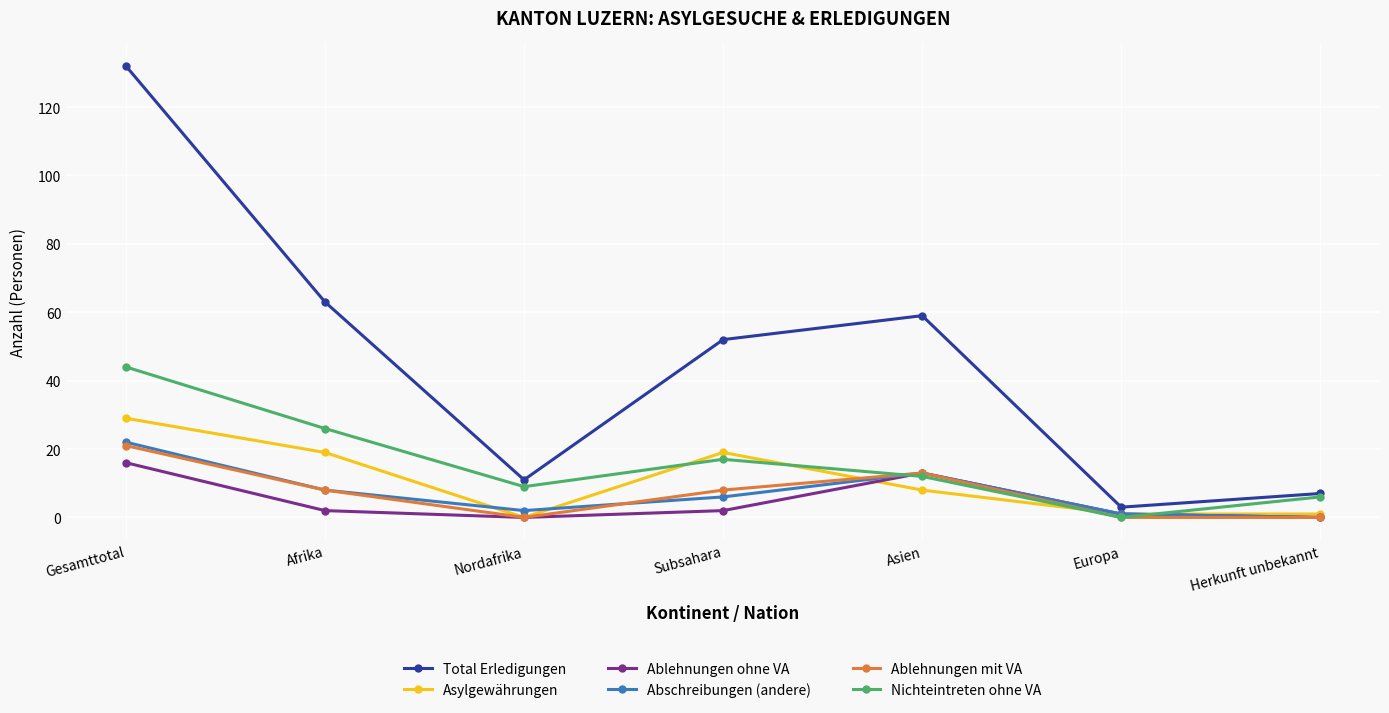

Reading right to left, transcribe all the data shown in this chart.

Total Erledigungen: Herkunft unbekannt=7	Europa=3	Asien=59	Subsahara=52	Nordafrika=11	Afrika=63	Gesamttotal=132
Asylgewährungen: Herkunft unbekannt=1	Europa=1	Asien=8	Subsahara=19	Nordafrika=0	Afrika=19	Gesamttotal=29
Ablehnungen ohne VA: Herkunft unbekannt=0	Europa=1	Asien=13	Subsahara=2	Nordafrika=0	Afrika=2	Gesamttotal=16
Abschreibungen (andere): Herkunft unbekannt=0	Europa=1	Asien=13	Subsahara=6	Nordafrika=2	Afrika=8	Gesamttotal=22
Ablehnungen mit VA: Herkunft unbekannt=0	Europa=0	Asien=13	Subsahara=8	Nordafrika=0	Afrika=8	Gesamttotal=21
Nichteintreten ohne VA: Herkunft unbekannt=6	Europa=0	Asien=12	Subsahara=17	Nordafrika=9	Afrika=26	Gesamttotal=44